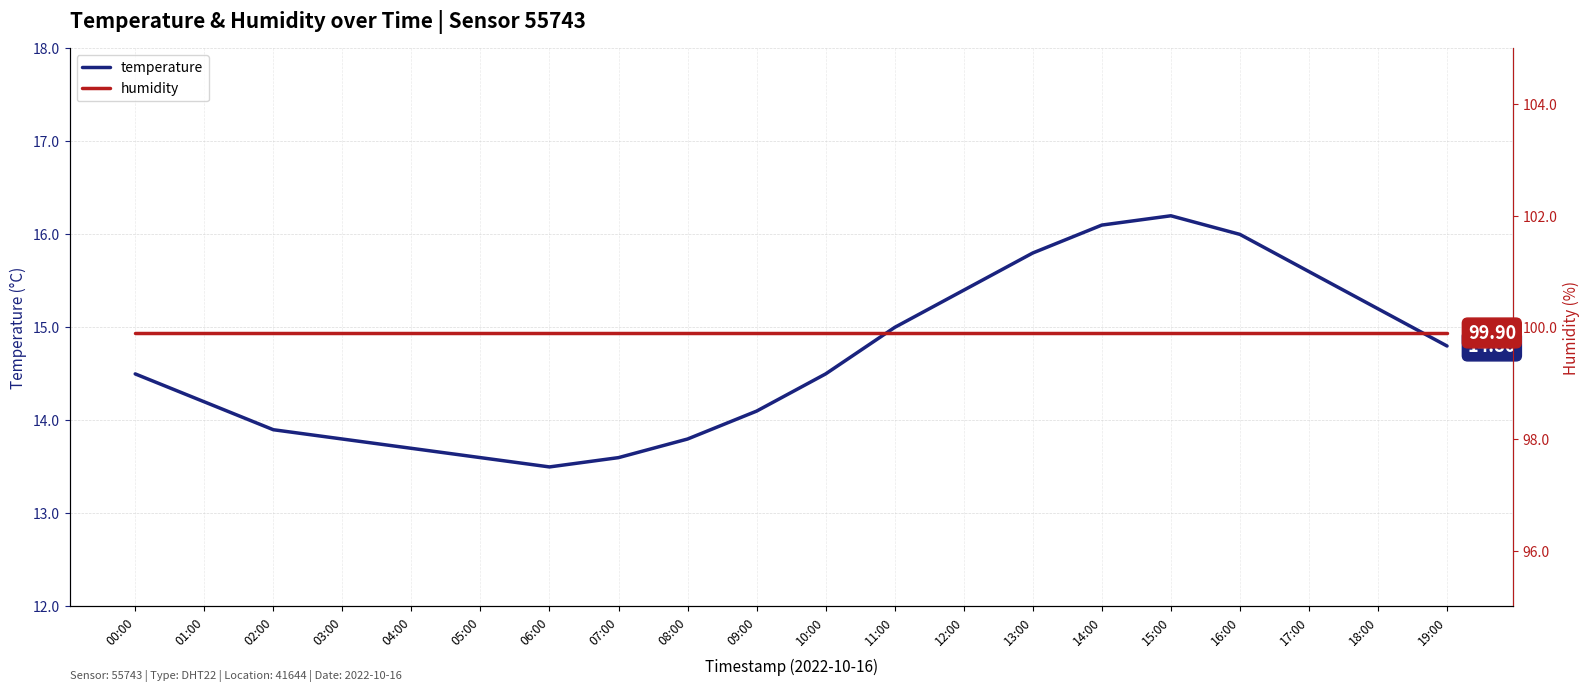

Reading left to right, what are all the values shown in this chart?

temperature: 00:00=14.5	01:00=14.2	02:00=13.9	03:00=13.8	04:00=13.7	05:00=13.6	06:00=13.5	07:00=13.6	08:00=13.8	09:00=14.1	10:00=14.5	11:00=15.0	12:00=15.4	13:00=15.8	14:00=16.1	15:00=16.2	16:00=16.0	17:00=15.6	18:00=15.2	19:00=14.8
humidity: 00:00=99.9	01:00=99.9	02:00=99.9	03:00=99.9	04:00=99.9	05:00=99.9	06:00=99.9	07:00=99.9	08:00=99.9	09:00=99.9	10:00=99.9	11:00=99.9	12:00=99.9	13:00=99.9	14:00=99.9	15:00=99.9	16:00=99.9	17:00=99.9	18:00=99.9	19:00=99.9